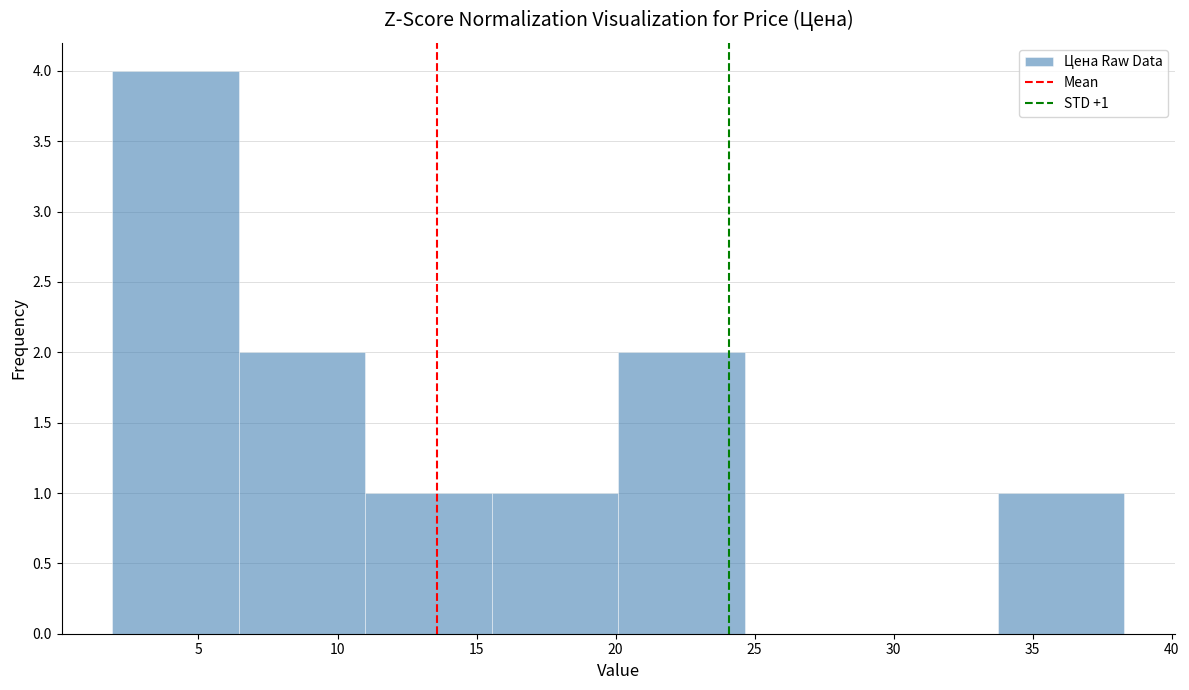

Over which range of the x-axis is the bar tallest?

1.90 to 6.45